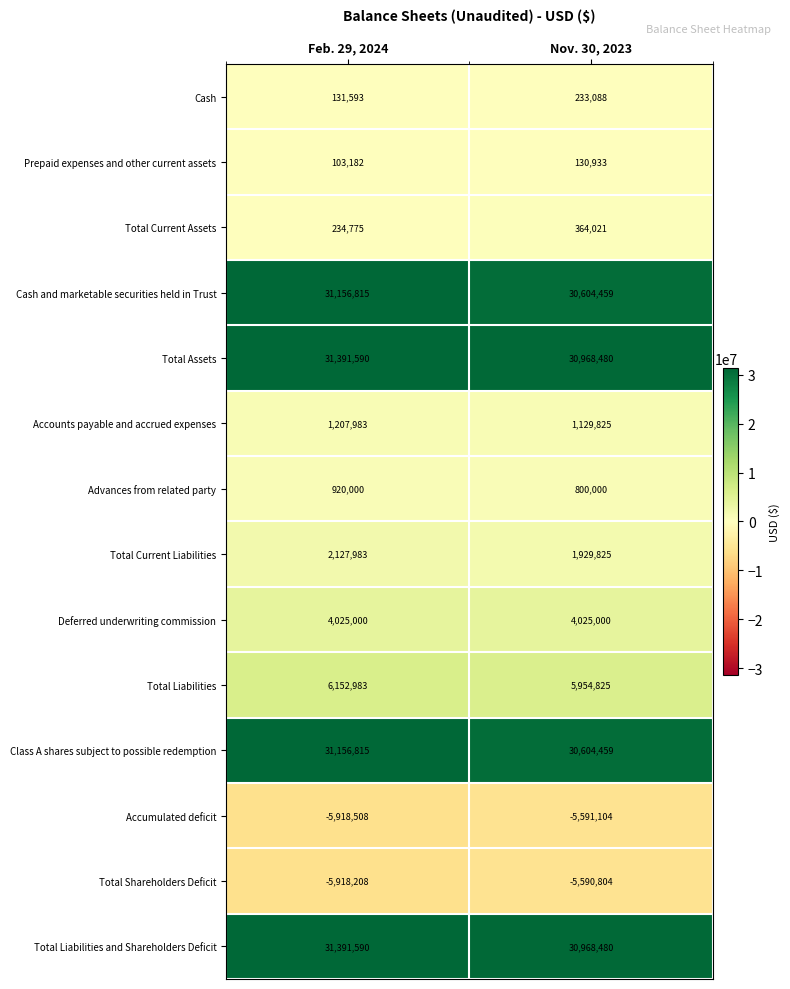

What is the difference between the maximum and minimum values in the Cash and marketable securities held in Trust series?

552356